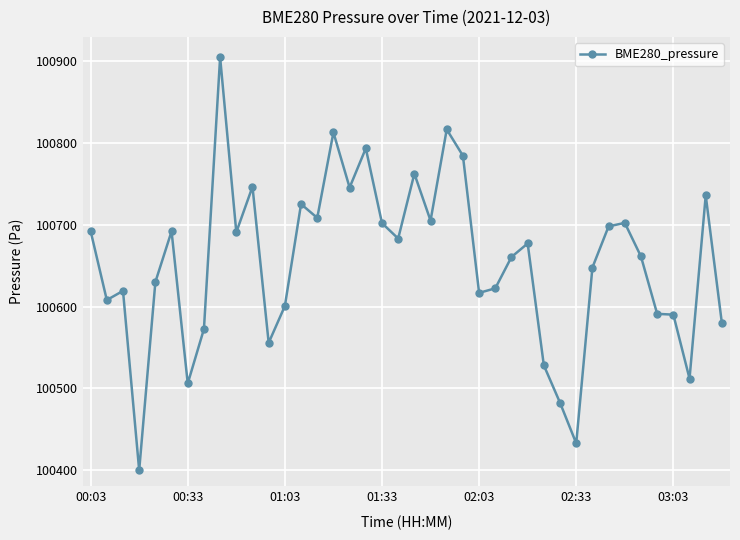

True or false: there are more than 1 points higher than both neighbors.

True